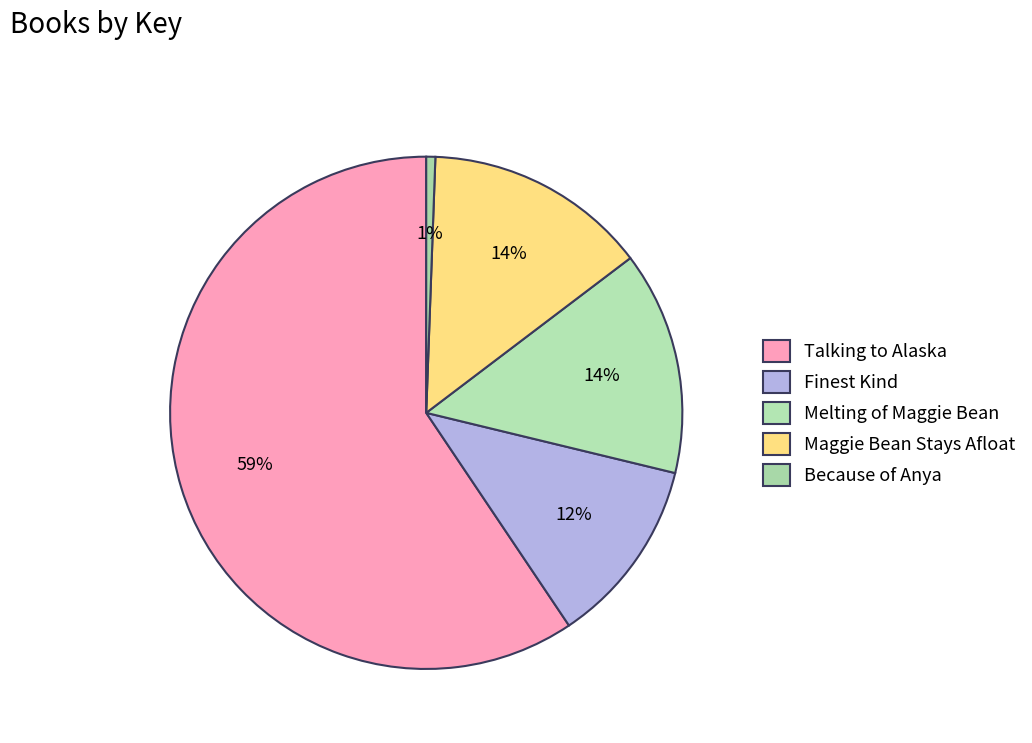

To the nearest percent, what percentage of the pie is Maggie Bean Stays Afloat?

14%